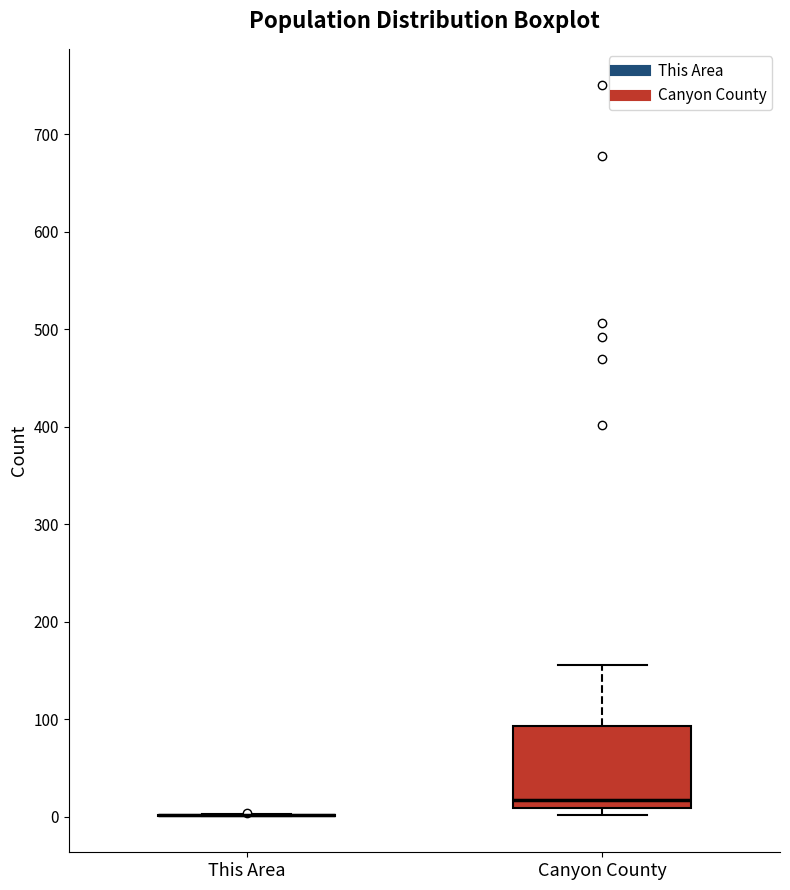

Comparing the boxes themselves (not the whiskers), which one is the tallest?

Canyon County